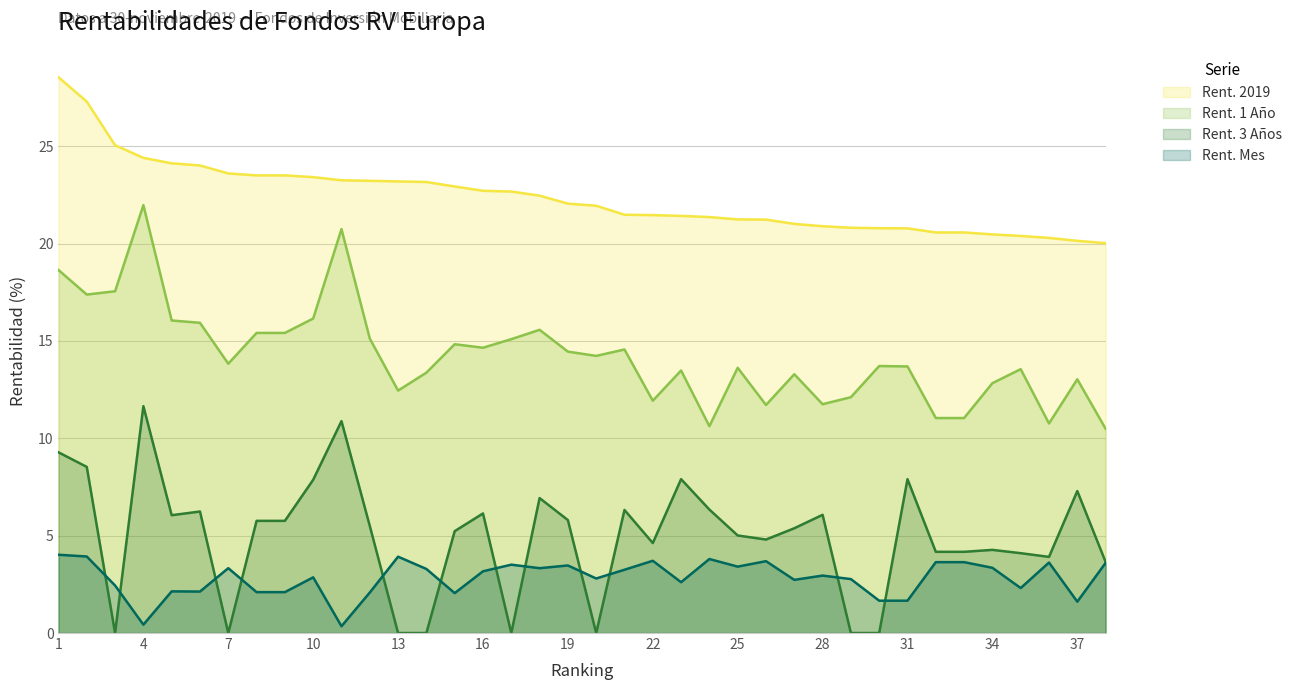

Between 3 and 31, which is larger?

3